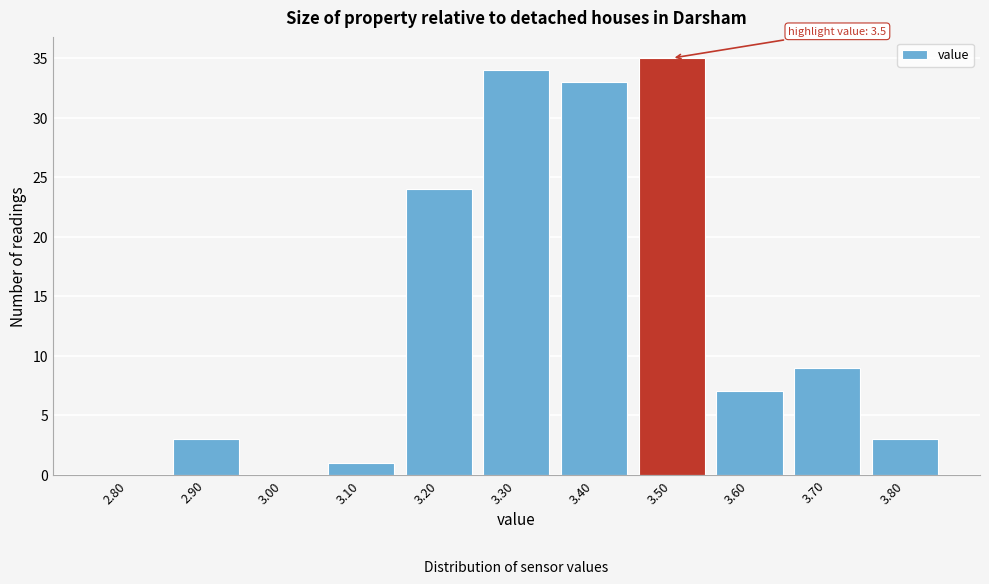

Reading right to left, what are all the values shown in this chart?

3.80=3	3.70=9	3.60=7	3.50=35	3.40=33	3.30=34	3.20=24	3.10=1	3.00=0	2.90=3	2.80=0